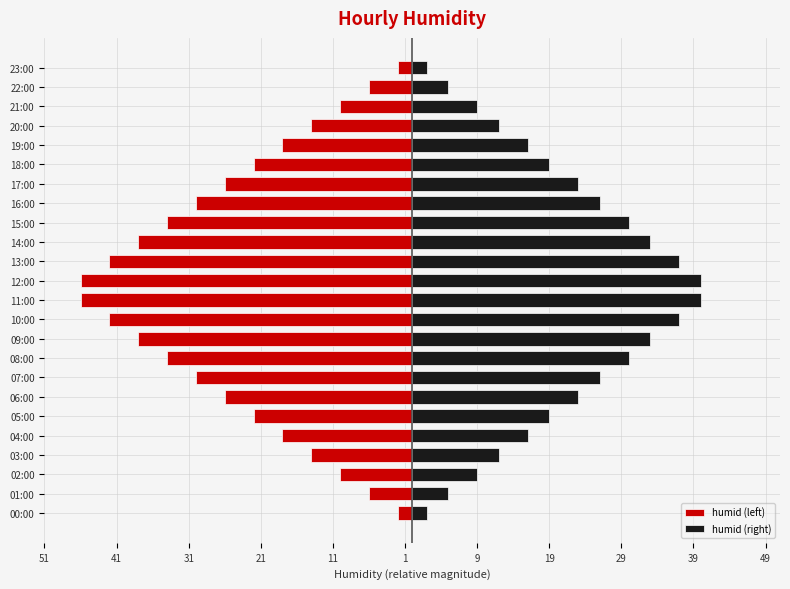

How many groups of bars are there?

24